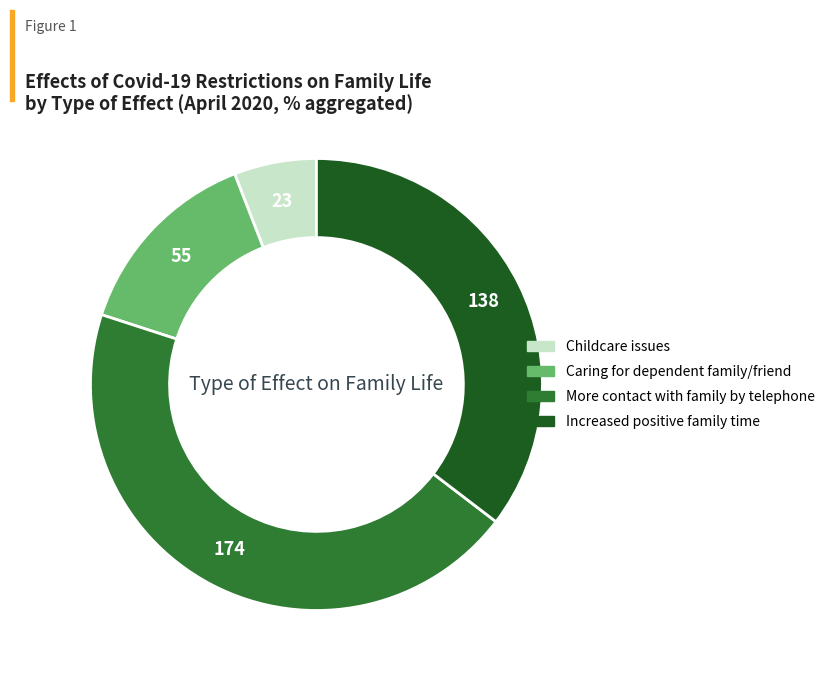

Is there a majority slice in this chart?

No